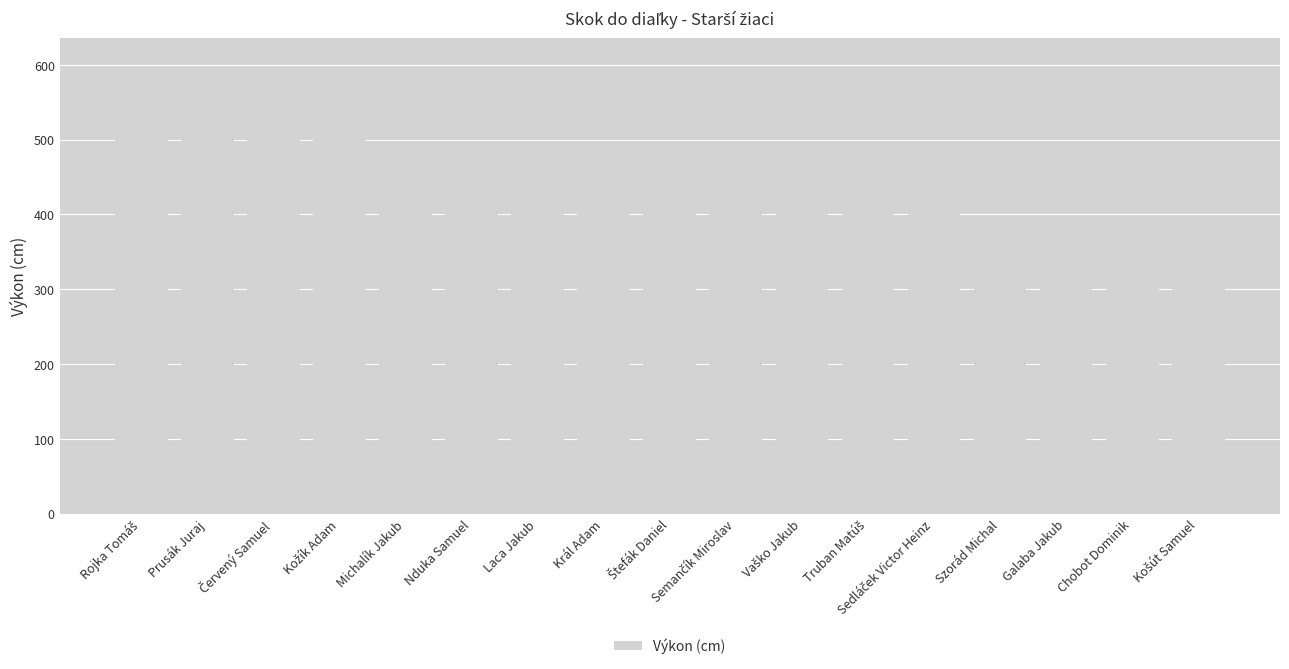

What is the sum of all values?

7599